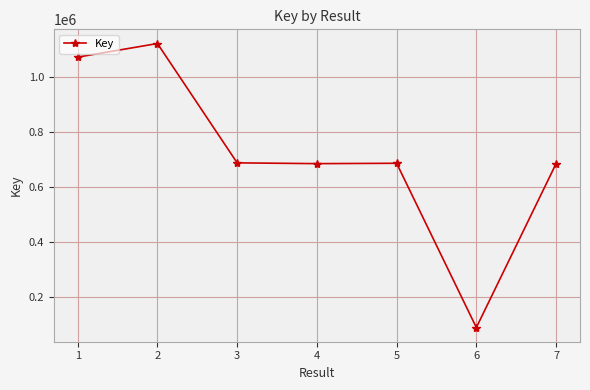

Which label corresponds to the largest value in the chart?

2